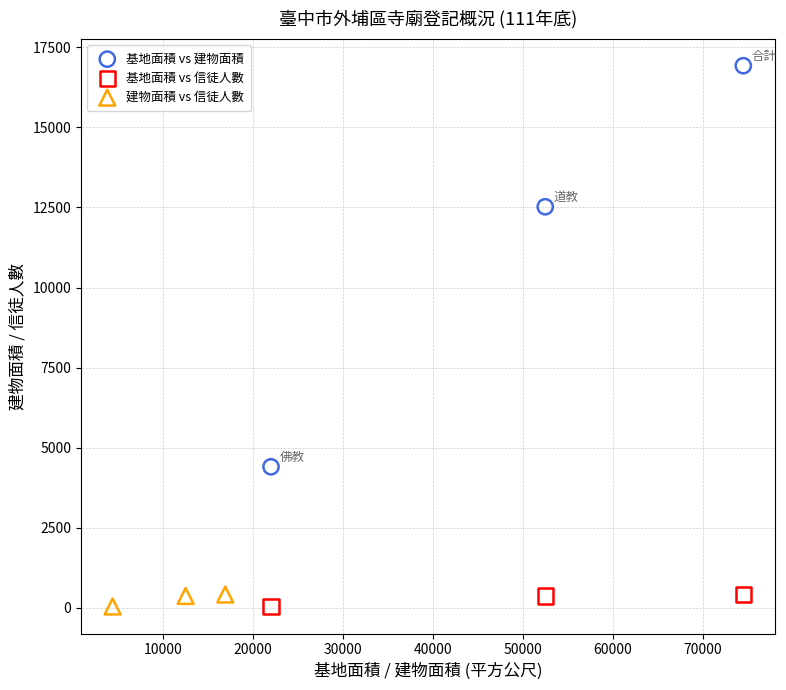

Which series has the widest spread of Y values?

基地面積 vs 建物面積